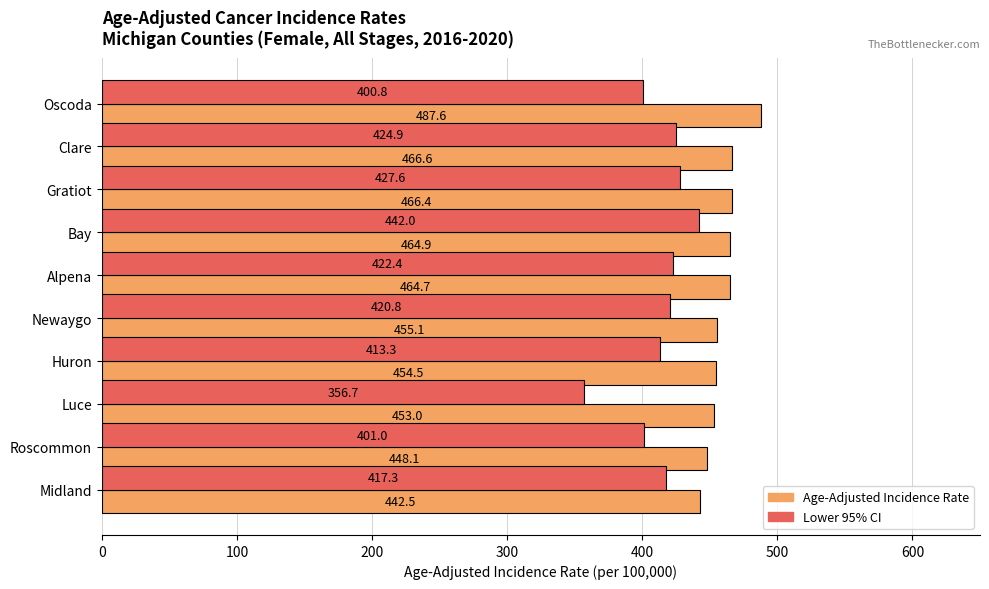

What is the difference between the maximum and second lowest values in the Lower 95% CI series?

41.2